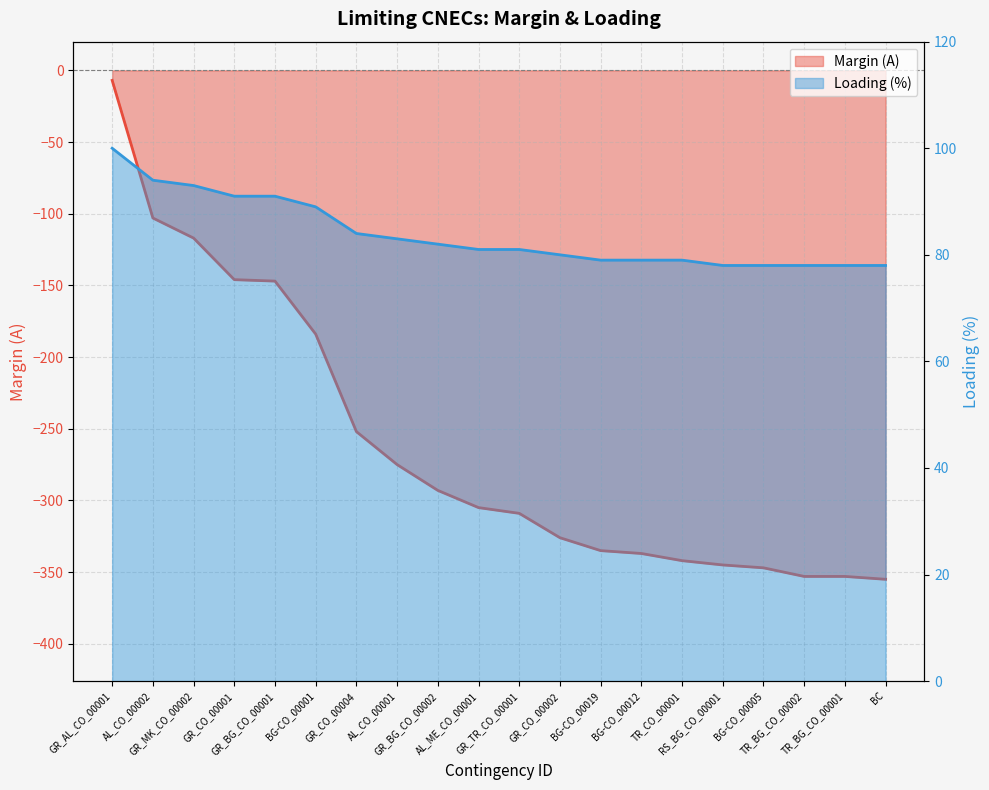

The value of Margin (A) at TR_BG_CO_00002 is -353. True or false?

True